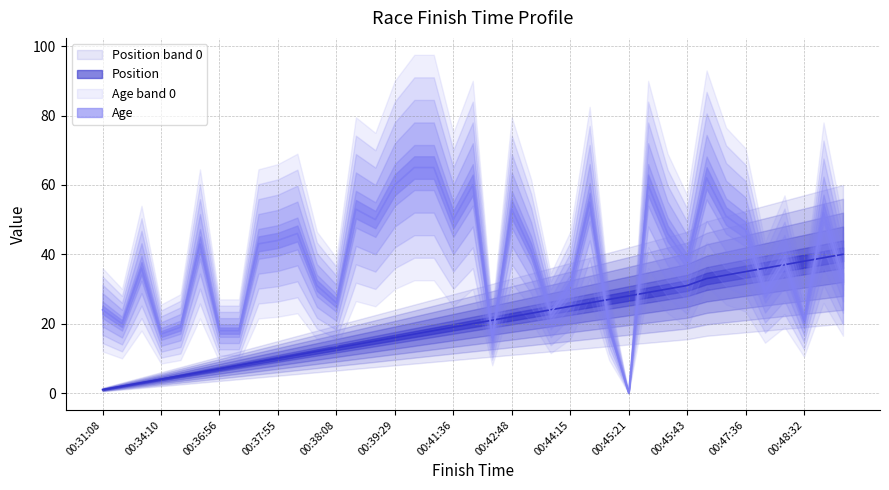

What is the difference between the maximum and minimum values in the Position series?

39